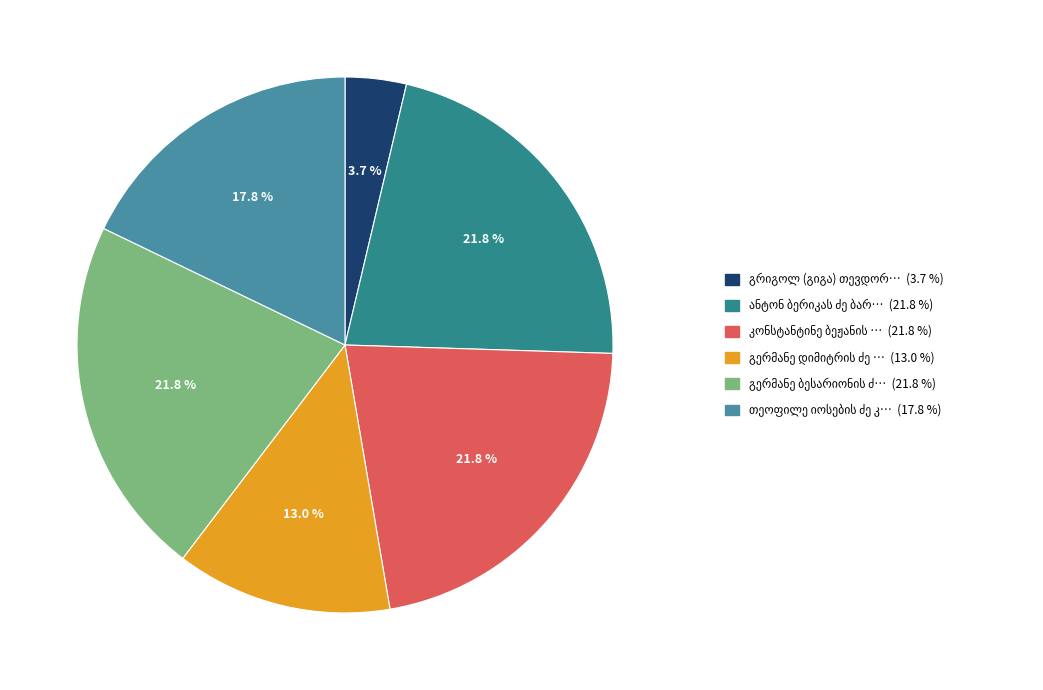

How many segments does this pie chart have?

6